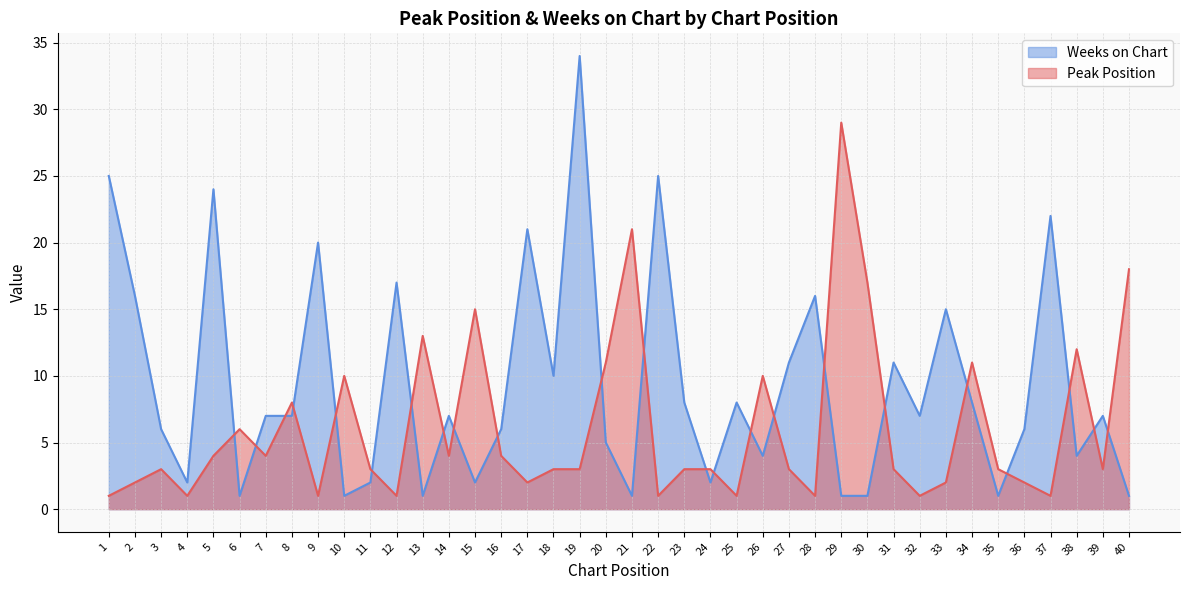

What is the smallest value displayed?

1